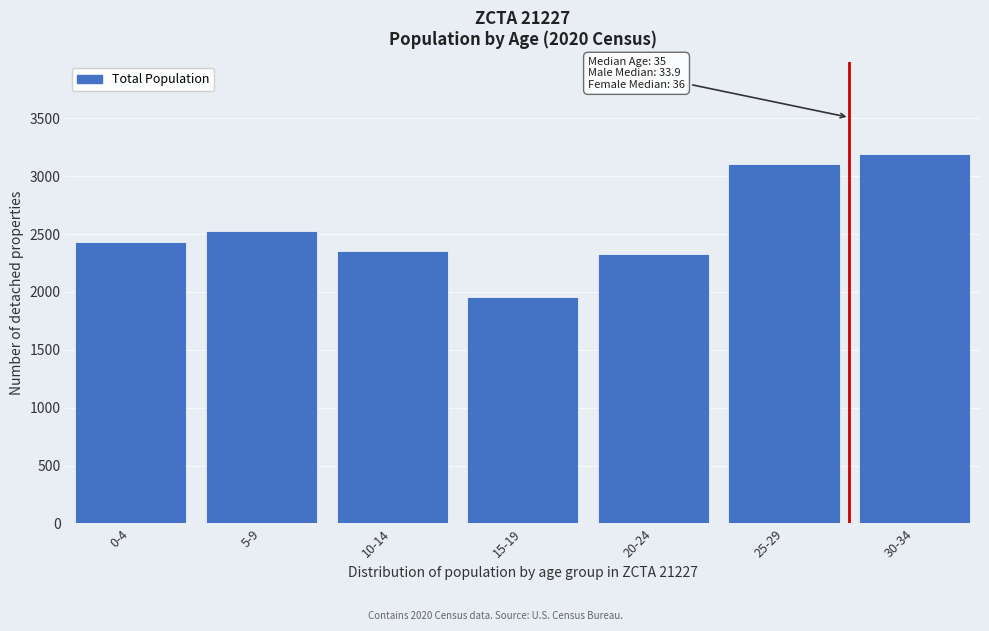

Reading left to right, list all the values displayed in this chart.

0-4=2434	5-9=2530	10-14=2354	15-19=1959	20-24=2328	25-29=3108	30-34=3189